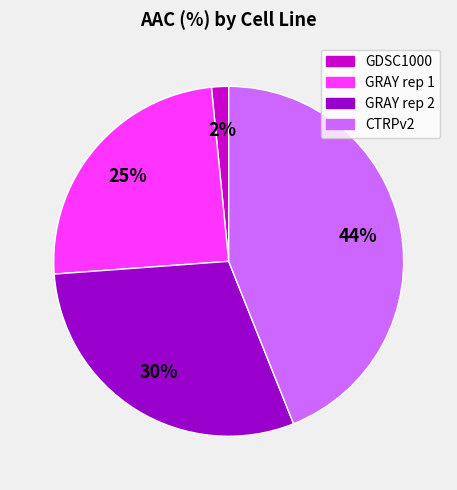

Rank the categories by value from highest to lowest.

CTRPv2, GRAY rep 2, GRAY rep 1, GDSC1000